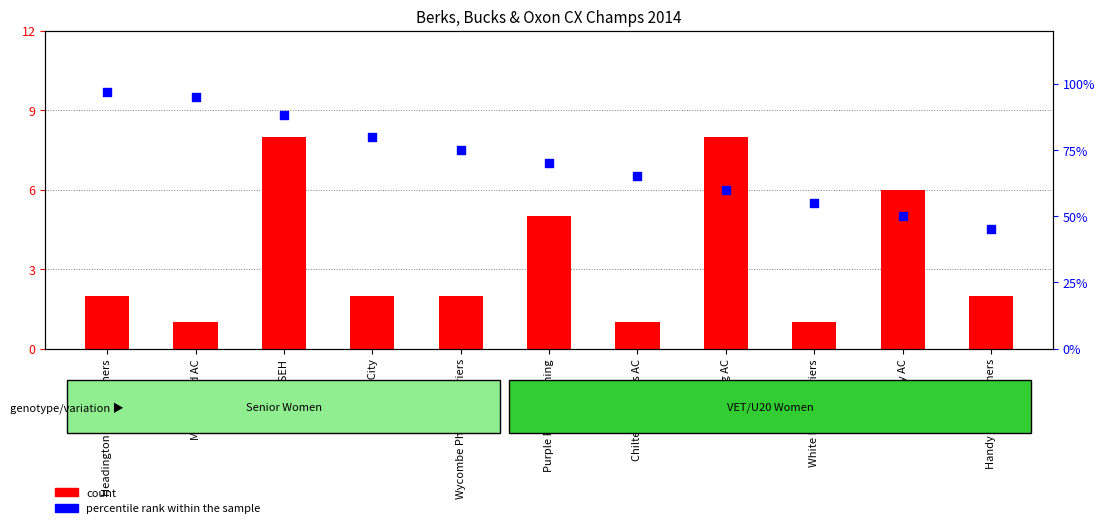

Which series reaches the minimum Y coordinate?

count